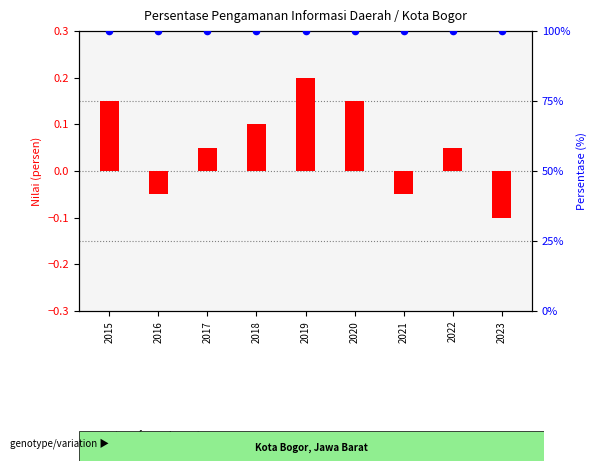

Which series has the widest spread of Y values?

transformed count